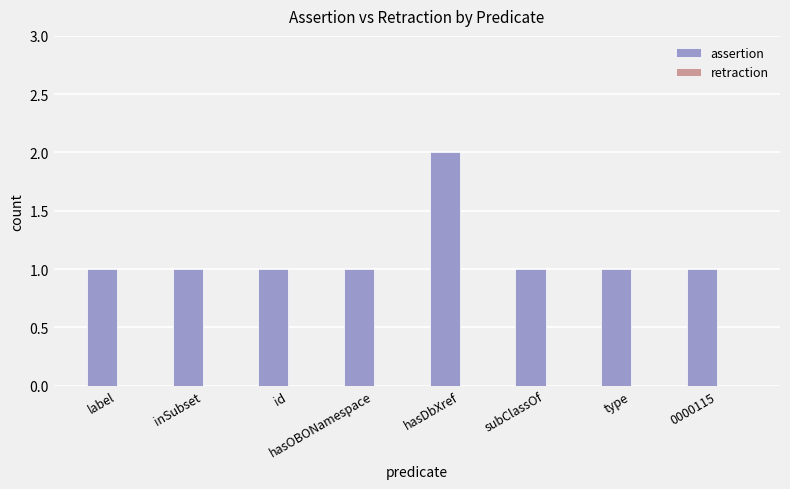

What position from the left is label?

1